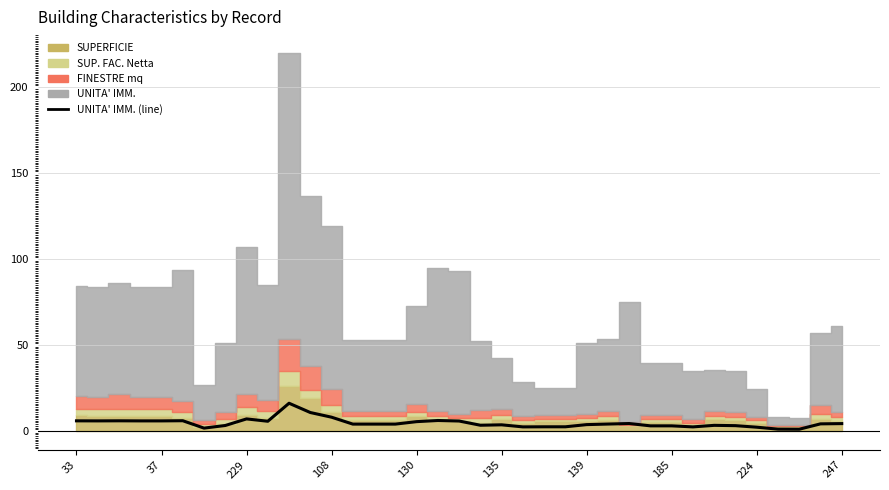

What is the difference between the maximum and minimum values?

15.1